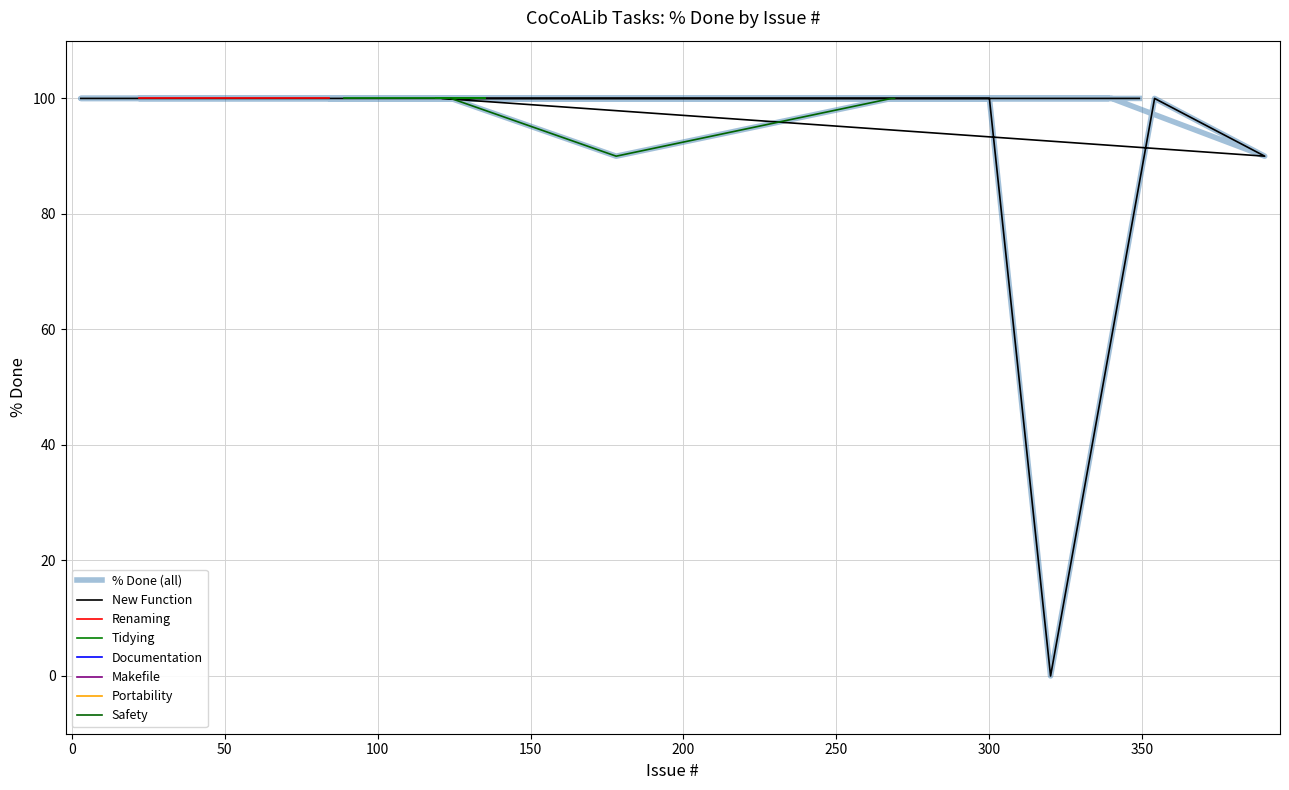

How many points are lower than both their immediate neighbors (excluding endpoints)?

3